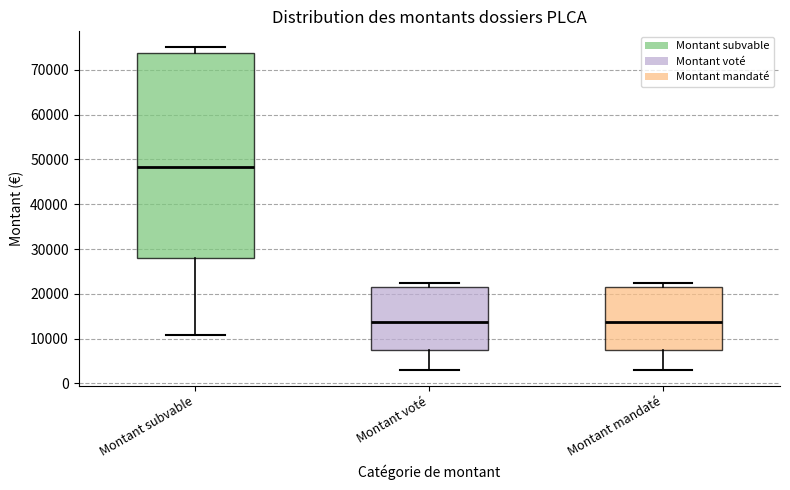

Reading left to right, transcribe this box plot: for each box, give where its median line is, the range the box spans, and where its two whiskers end, as read against the y-axis. The values are not printed on the chart, so give them approximately, as read against the axis.

Montant subvable: median 48000, box 28000 to 74000, whiskers 11000 to 75000
Montant voté: median 14000, box 8000 to 21000, whiskers 3000 to 23000
Montant mandaté: median 14000, box 8000 to 21000, whiskers 3000 to 23000